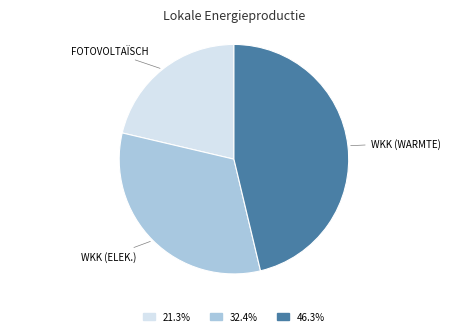

Is there a majority slice in this chart?

No